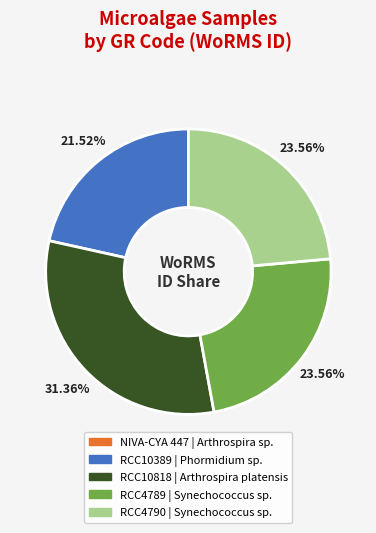

Approximately how many times larger is the value at RCC4789 compared to RCC10818?

0.8